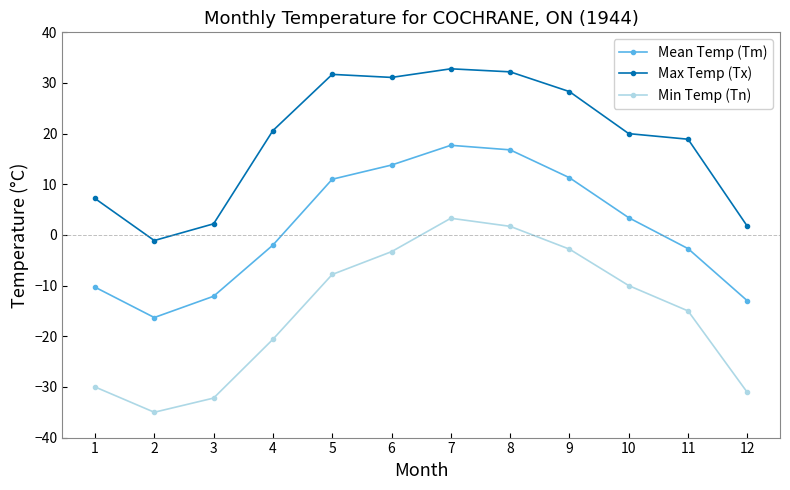

Which series has the largest range (max minus min)?

Min Temp (Tn)